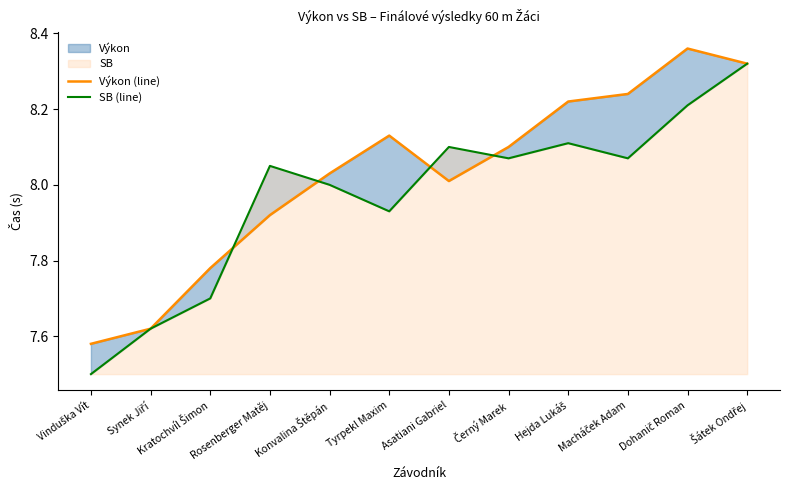

How many interior local valleys does the Výkon (line) series have?

1